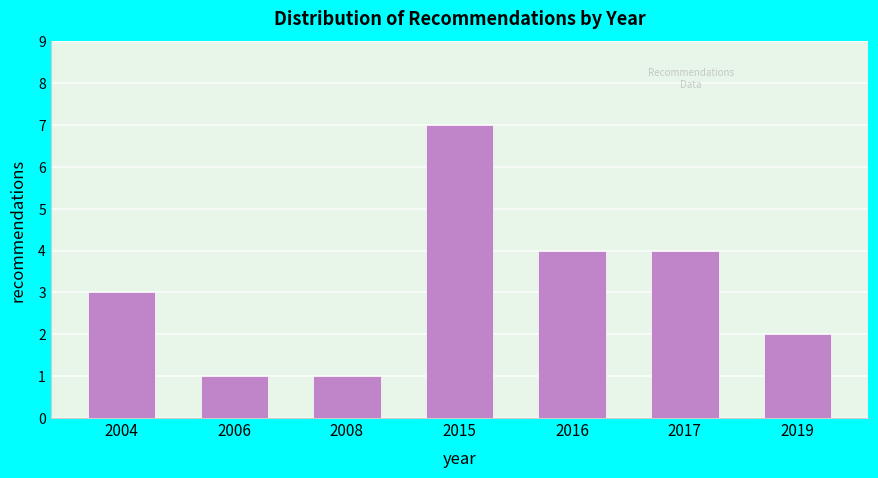

Reading left to right, what are all the values shown in this chart?

2004=3	2006=1	2008=1	2015=7	2016=4	2017=4	2019=2